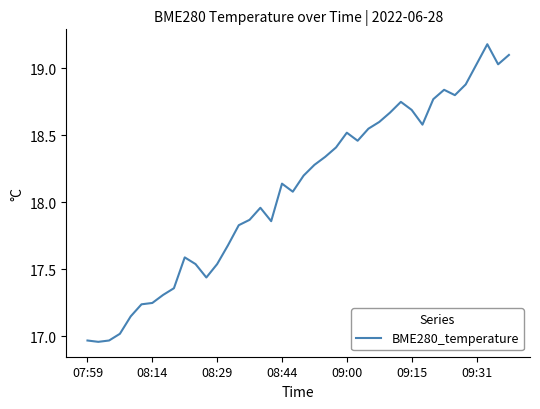

What is the difference between the maximum and minimum values?

2.2